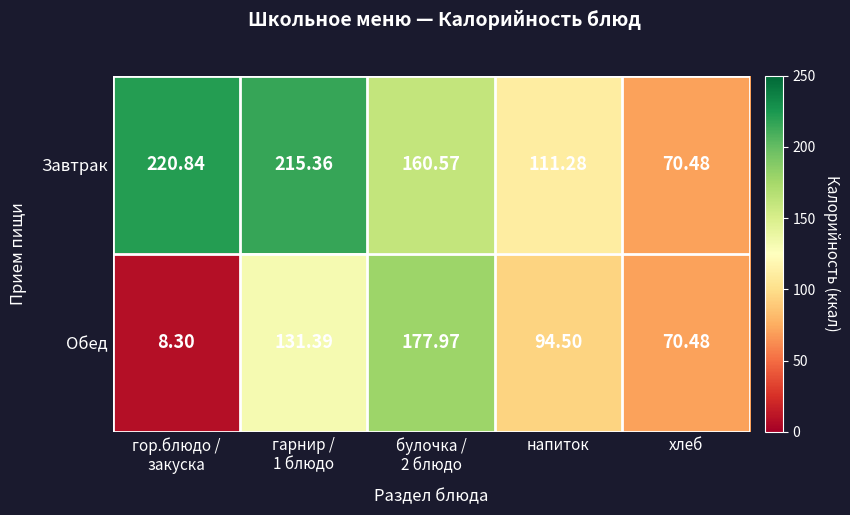

Which series has the widest spread of values?

Обед